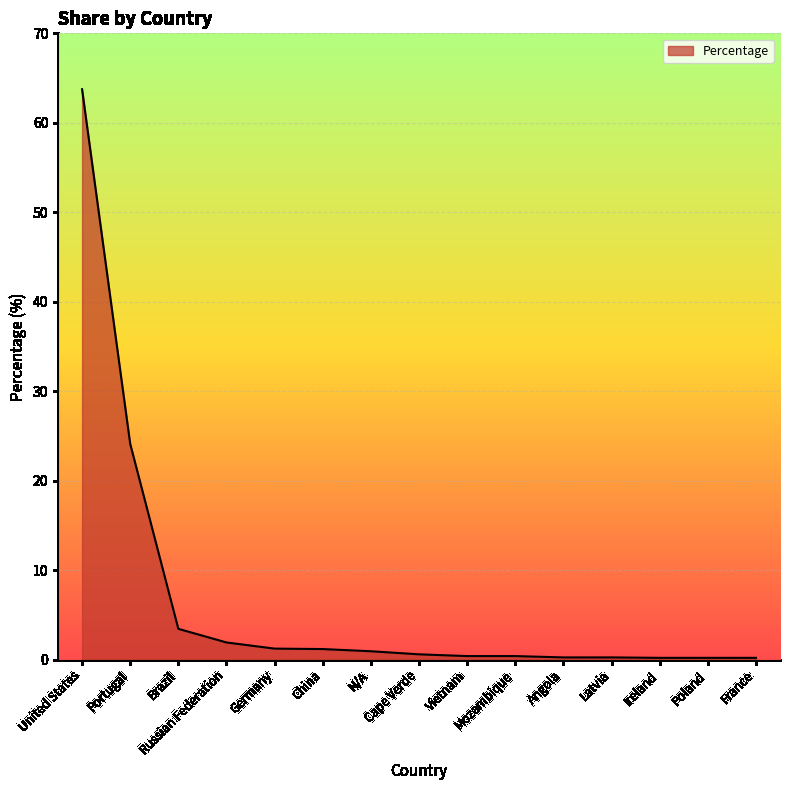

What is the greatest value displayed?

63.8